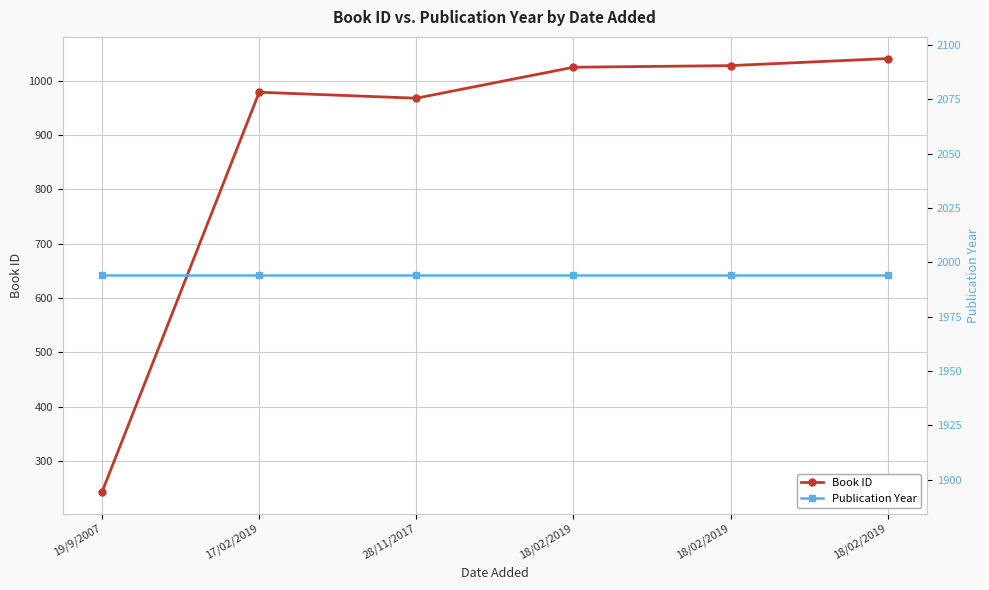

The value of Publication Year at 28/11/2017 is 1994. True or false?

True